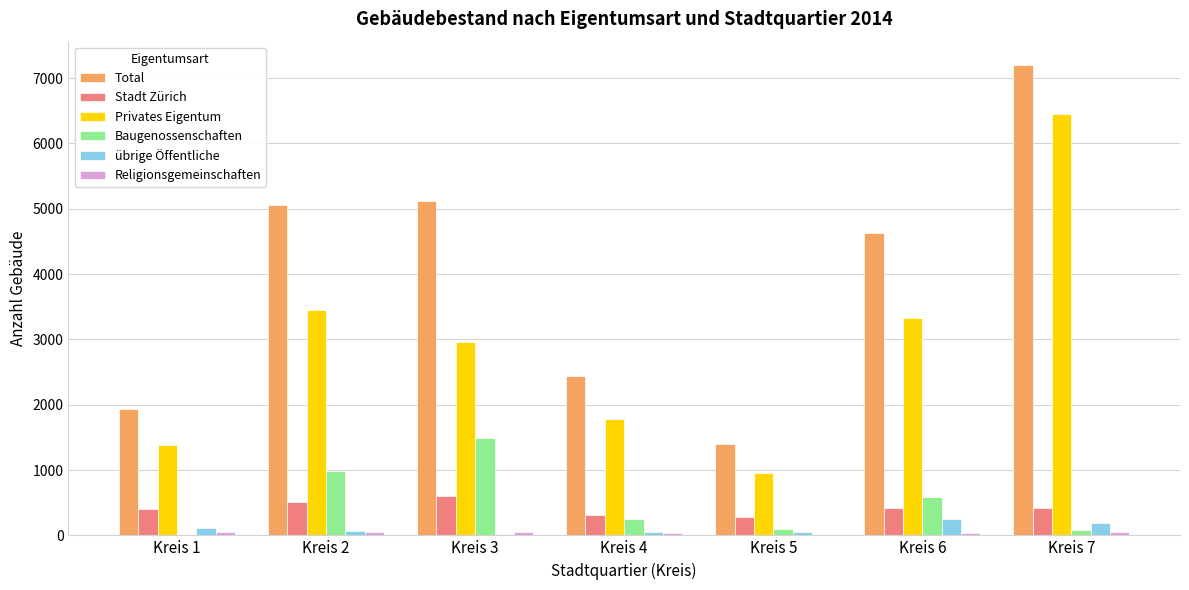

What is the sum of all übrige Öffentliche values?

747